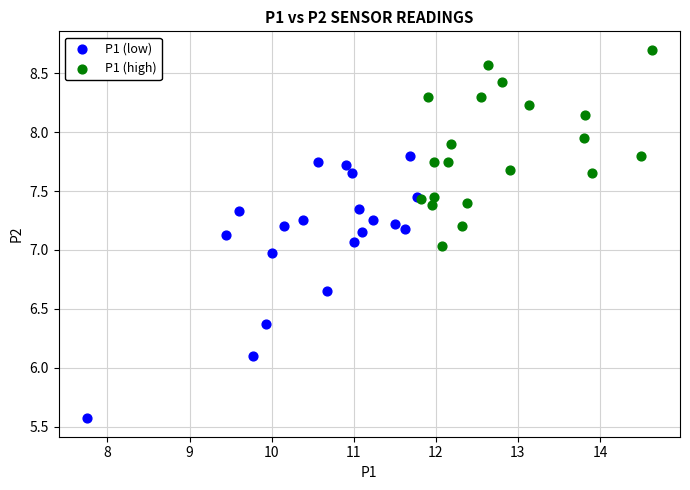

Which series reaches the minimum Y coordinate?

P1 (low)